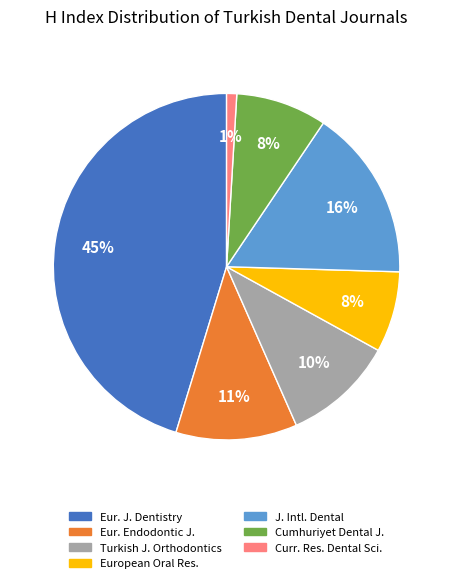

To the nearest percent, what is the difference between the largest and smallest slice percentages?

44%